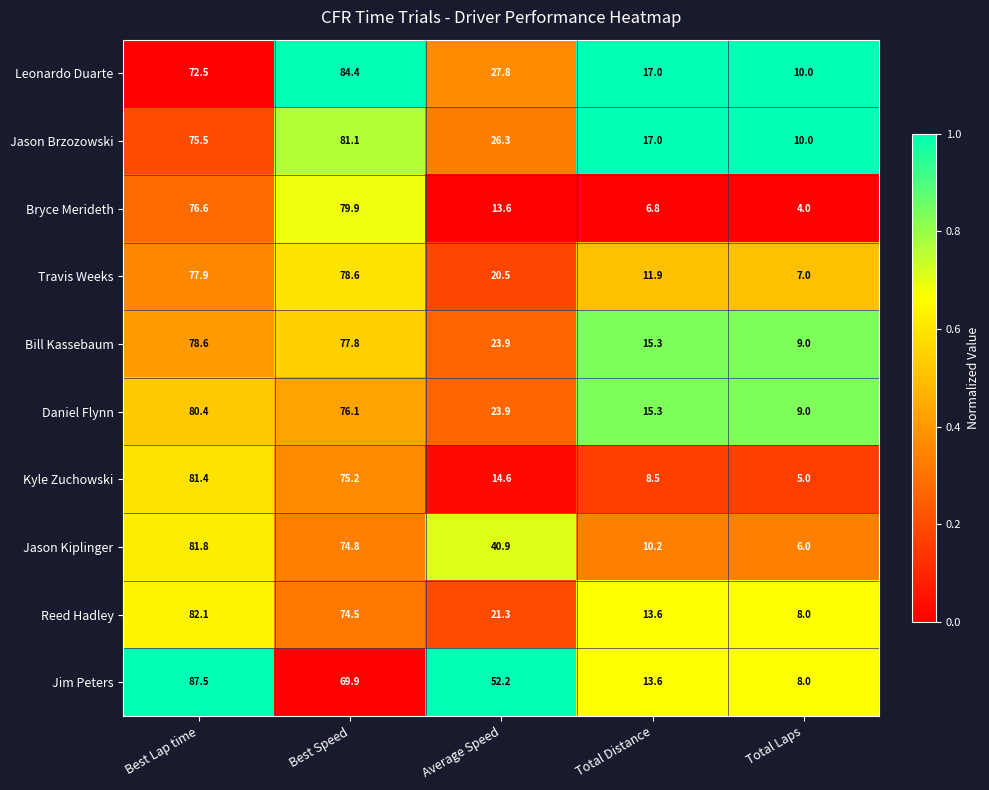

At how many categories does at least one series exceed 33?

3